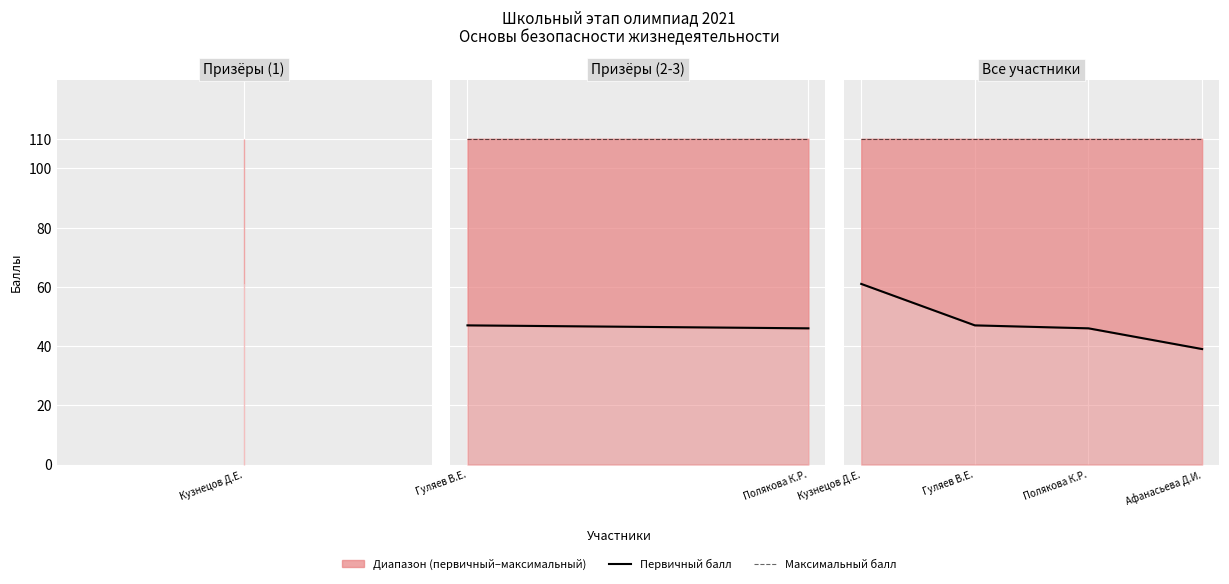

What value does the Первичный балл series have at Афанасьева Д.И.?

39